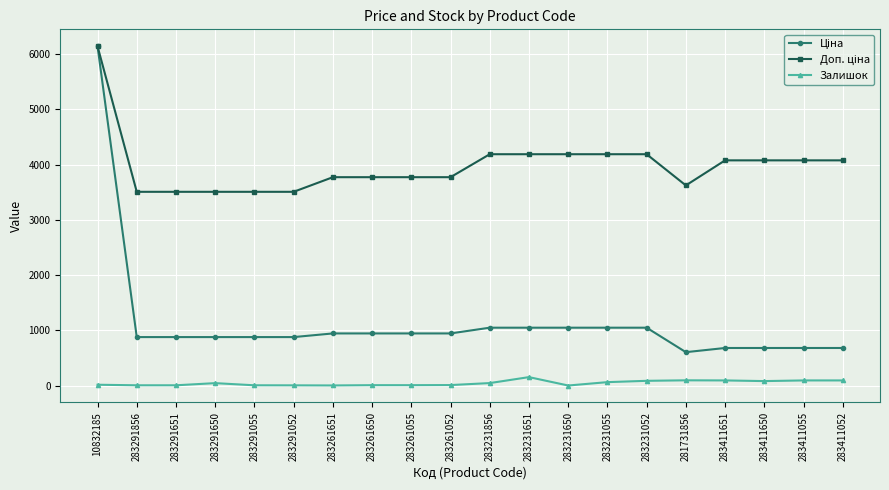

Which category has the highest value across all series?

10832185